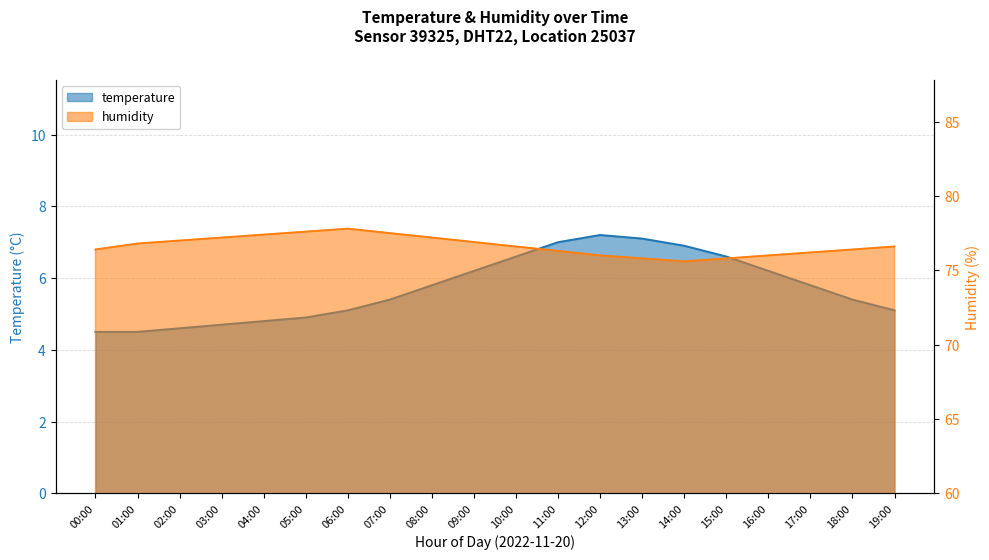

List the labels in order of temperature value, largest first.

12:00, 13:00, 11:00, 14:00, 10:00, 15:00, 09:00, 16:00, 08:00, 17:00, 07:00, 18:00, 06:00, 19:00, 05:00, 04:00, 03:00, 02:00, 00:00, 01:00